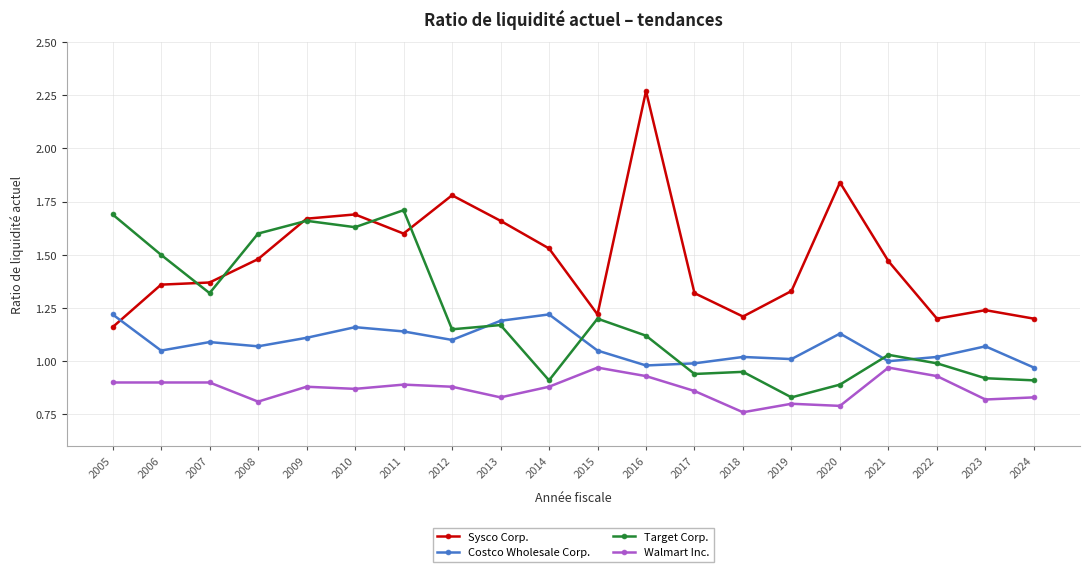

Rank the series by their average value, from lowest to highest.

Walmart Inc., Costco Wholesale Corp., Target Corp., Sysco Corp.